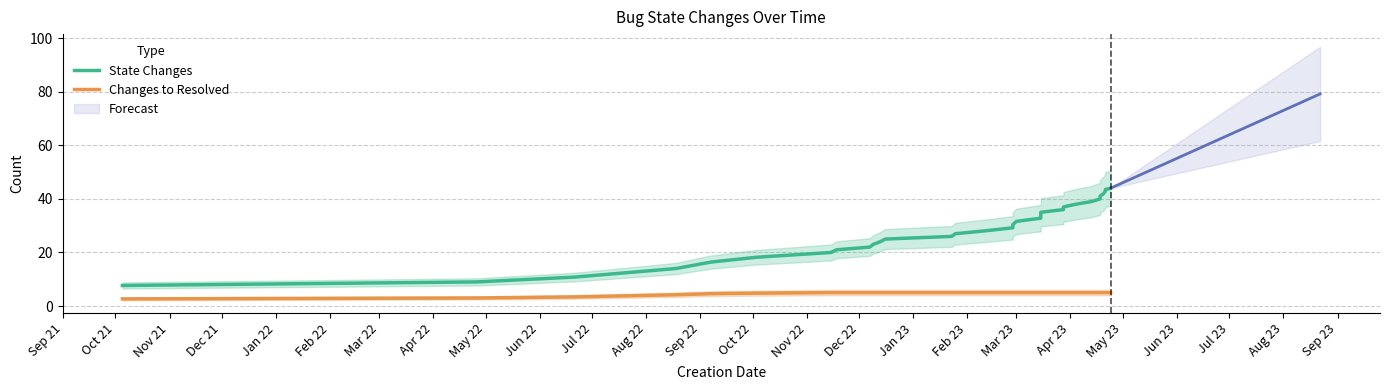

Reading left to right, extract all data points from this chart.

State Changes: 7.7	9.0	10.8	14.0	16.4	18.2	20.0	21.0	22.0	23.0	24.0	25.0	26.0	27.0	28.0	29.2	30.4	31.6	32.8	34.0	35.0	36.0	37.0	38.0	39.0	40.0	41.0	42.0	43.0	43.5	44.0
Changes to Resolved: 2.7	3.0	3.4	4.2	4.6	4.8	5.0	5.0	5.0	5.0	5.0	5.0	5.0	5.0	5.0	5.0	5.0	5.0	5.0	5.0	5.0	5.0	5.0	5.0	5.0	5.0	5.0	5.0	5.0	5.0	5.0